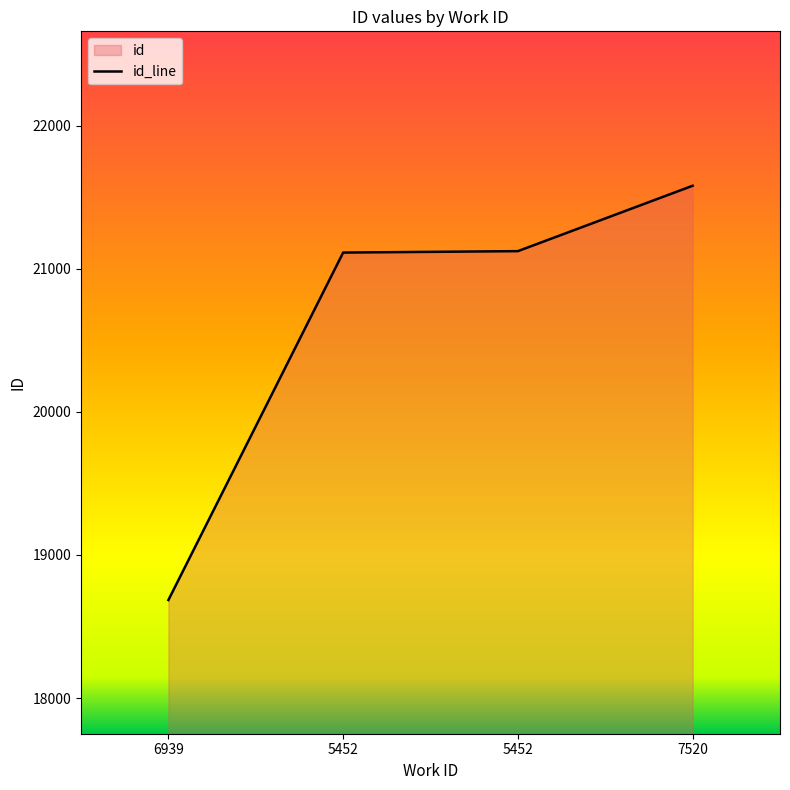

What is the average value?

20625